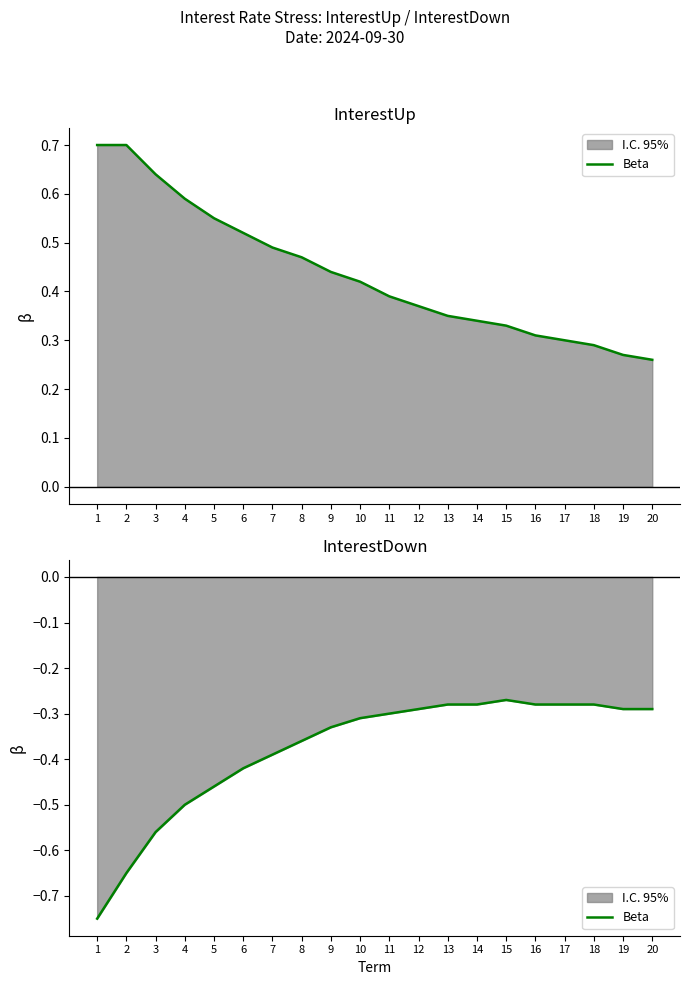

True or false: there are more than 2 points higher than both neighbors.

False